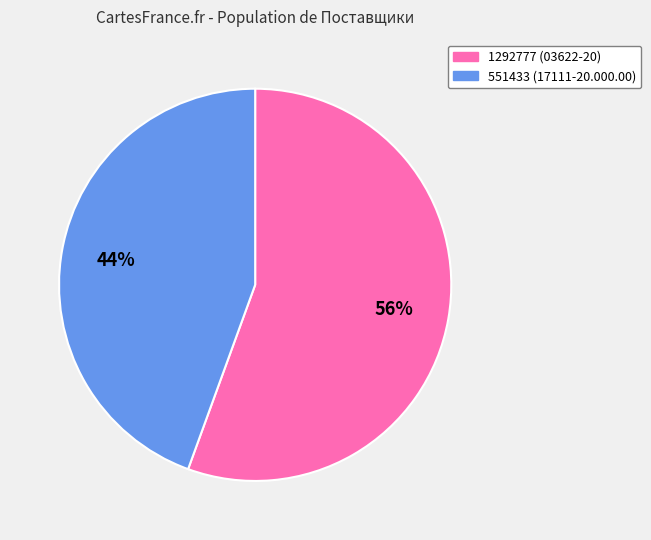

Between 1292777 and 551433, which is larger?

1292777